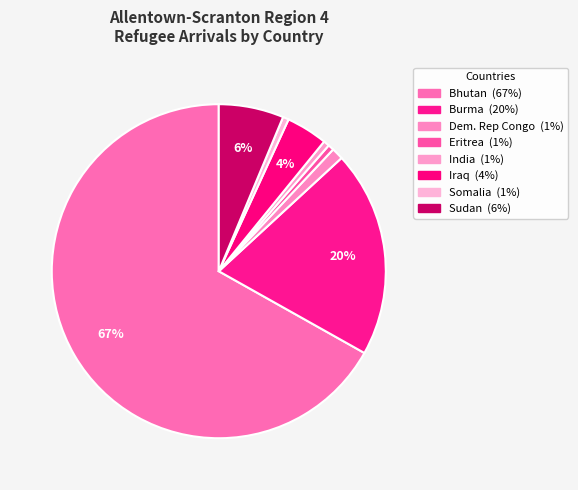

What is the majority slice?

Bhutan